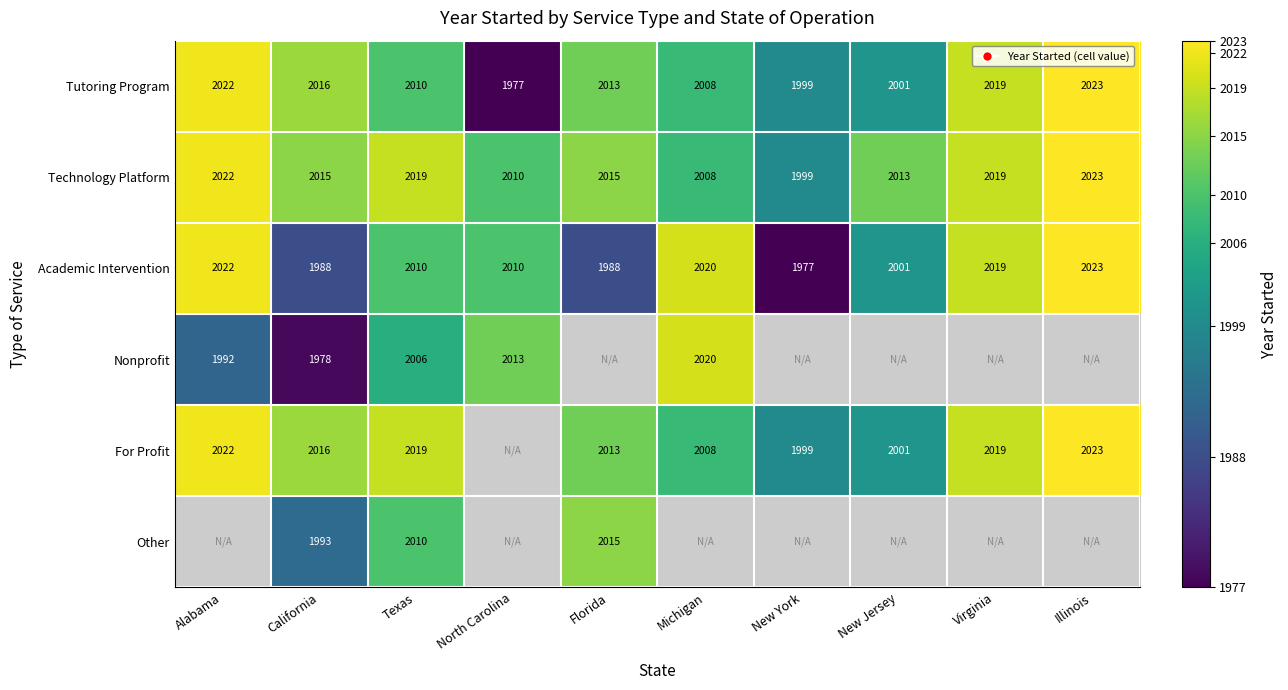

What is the minimum value shown in the chart?

1977.0